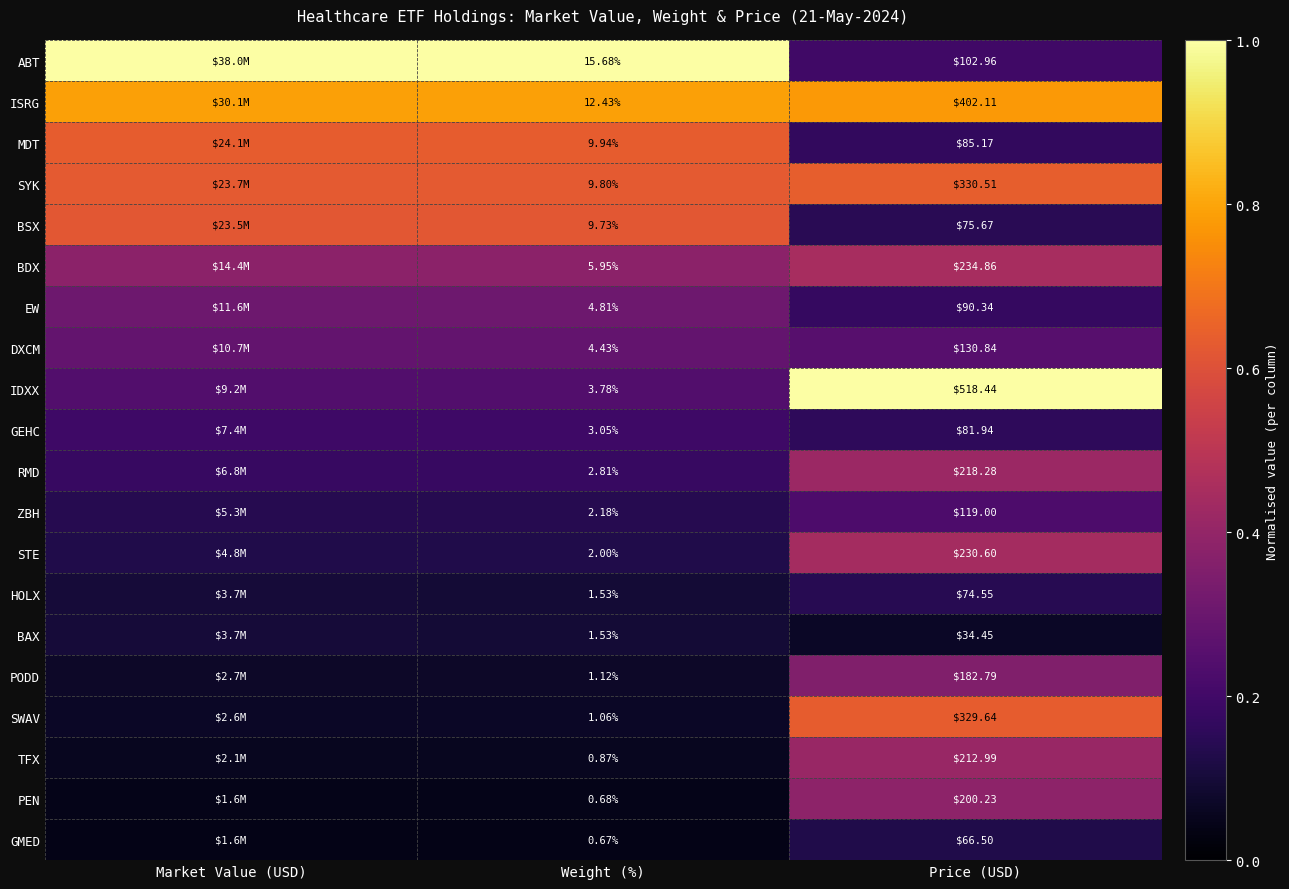

At Price (USD), list the series in order from largest to smallest.

IDXX, ISRG, SYK, SWAV, BDX, STE, RMD, TFX, PEN, PODD, DXCM, ZBH, ABT, EW, MDT, GEHC, BSX, HOLX, GMED, BAX